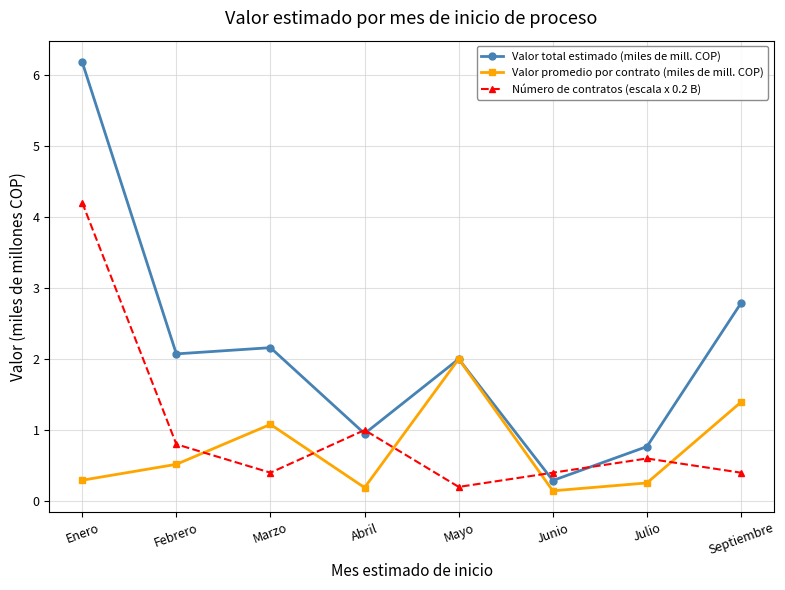

What is the value of the Valor total estimado (miles de mill. COP) point at the 2nd from the left?

2.1